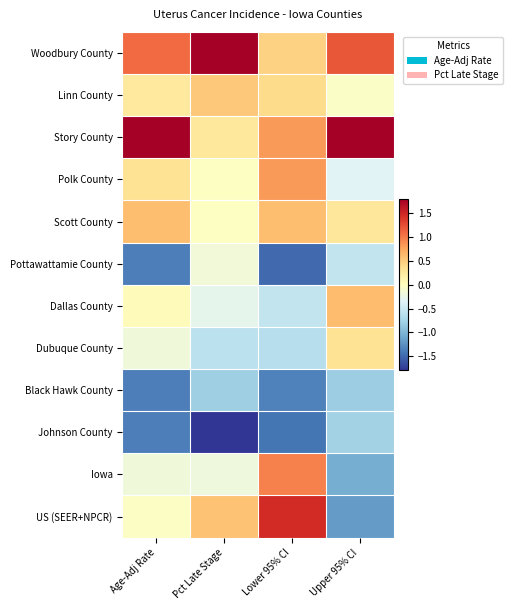

At which category is the sum across all series the highest?

Age-Adj Rate